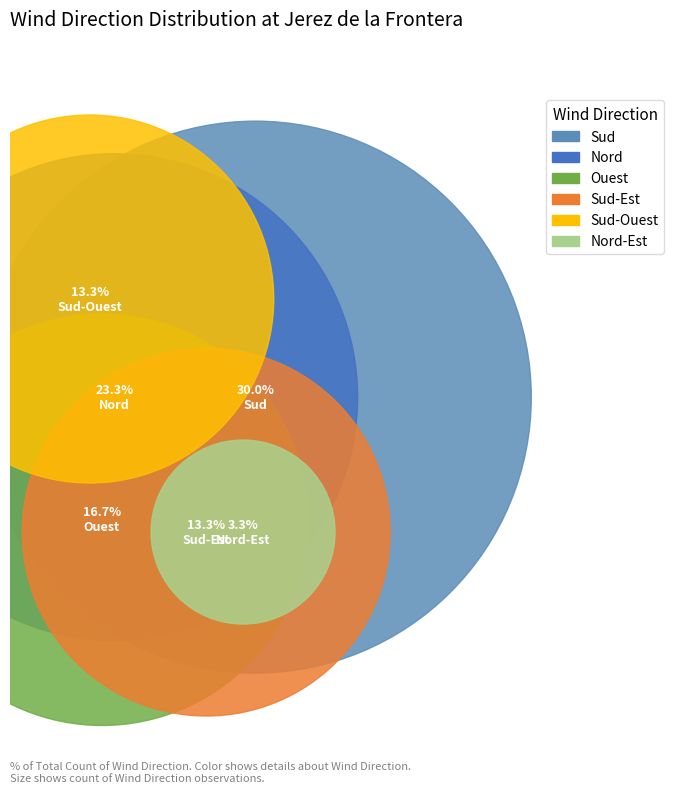

Which category has the smallest portion of the pie?

Nord-Est